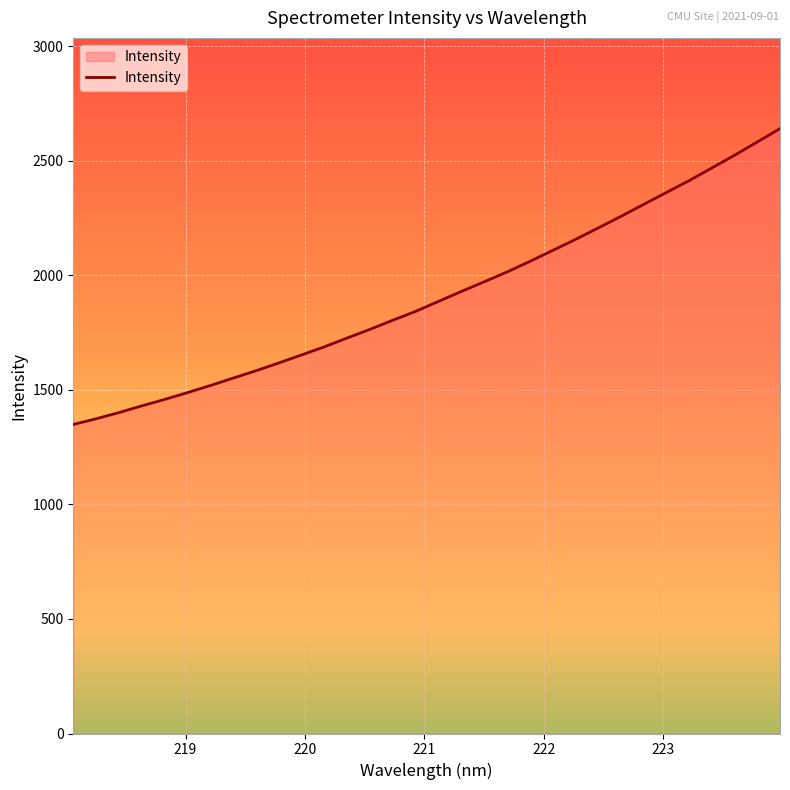

Does the chart display data point markers on the line(s)?

No